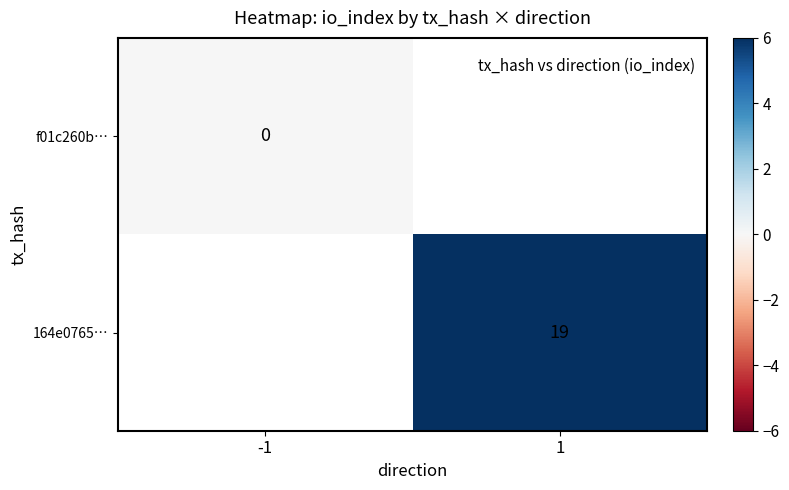

At how many categories does at least one series exceed 14?

1